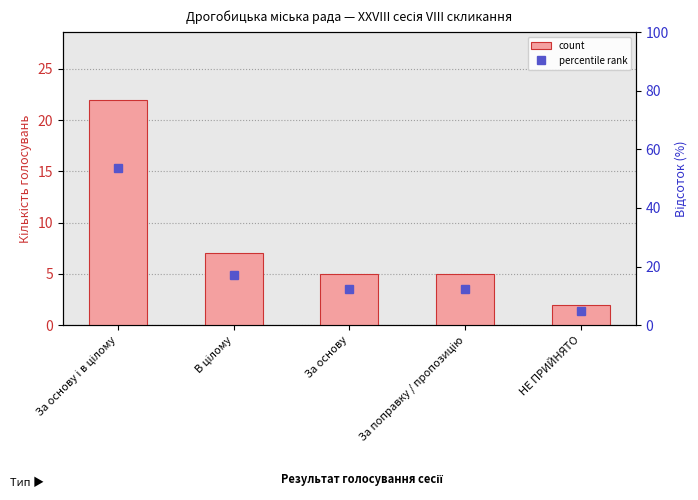

What is the label of the 2nd bar from the right?

За поправку / пропозицію